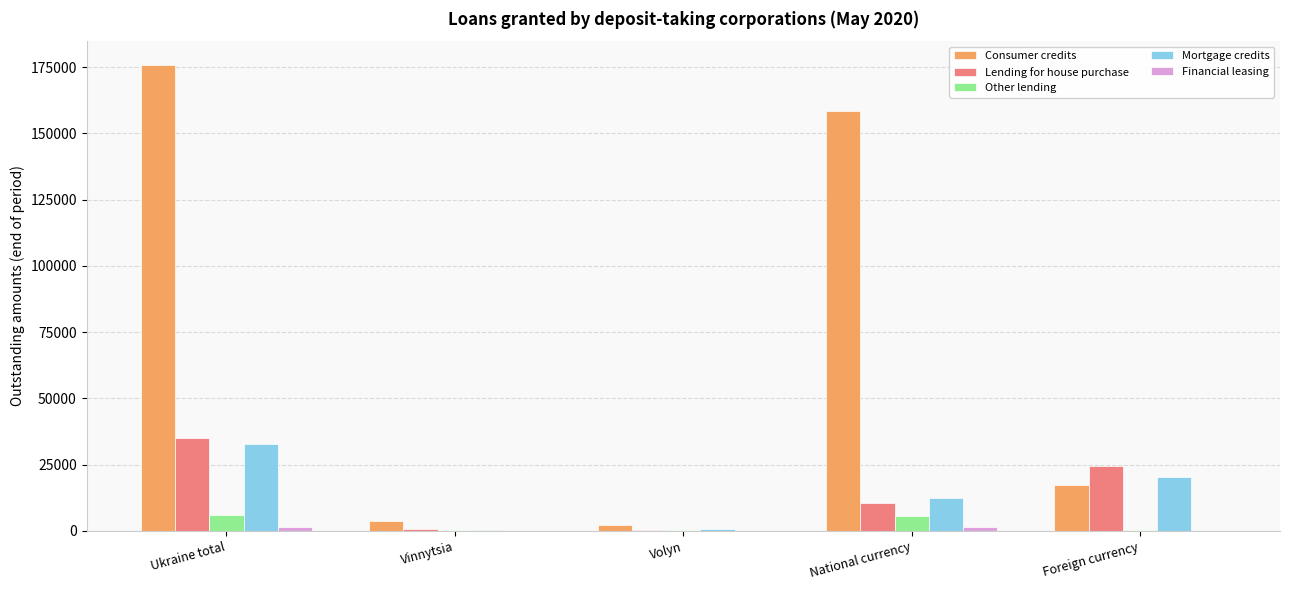

What is the sum of all Consumer credits values?

357692.2